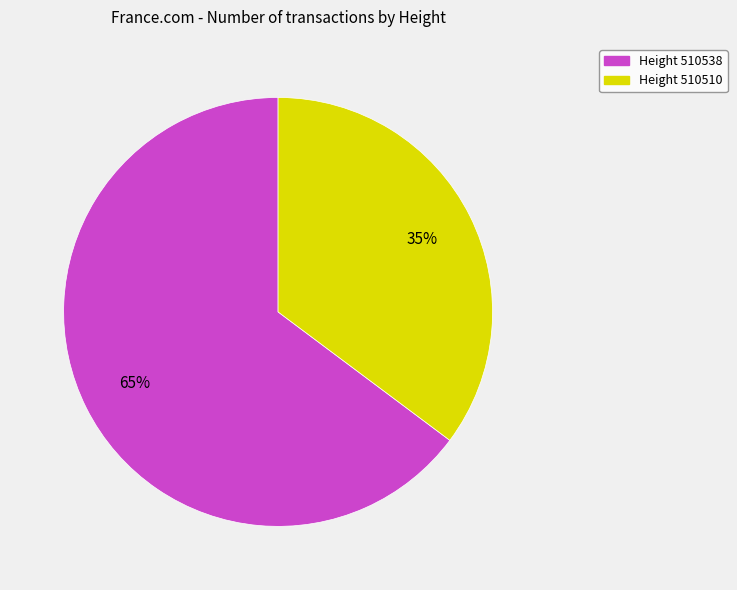

True or false: Height 510538 accounts for 65% of the total.

True